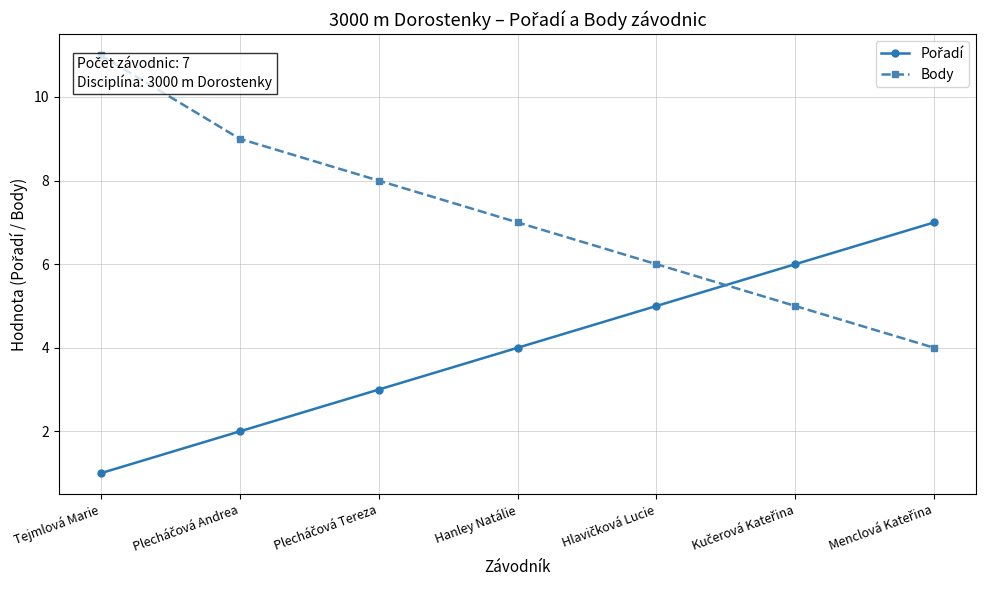

What is the smallest value displayed?

1